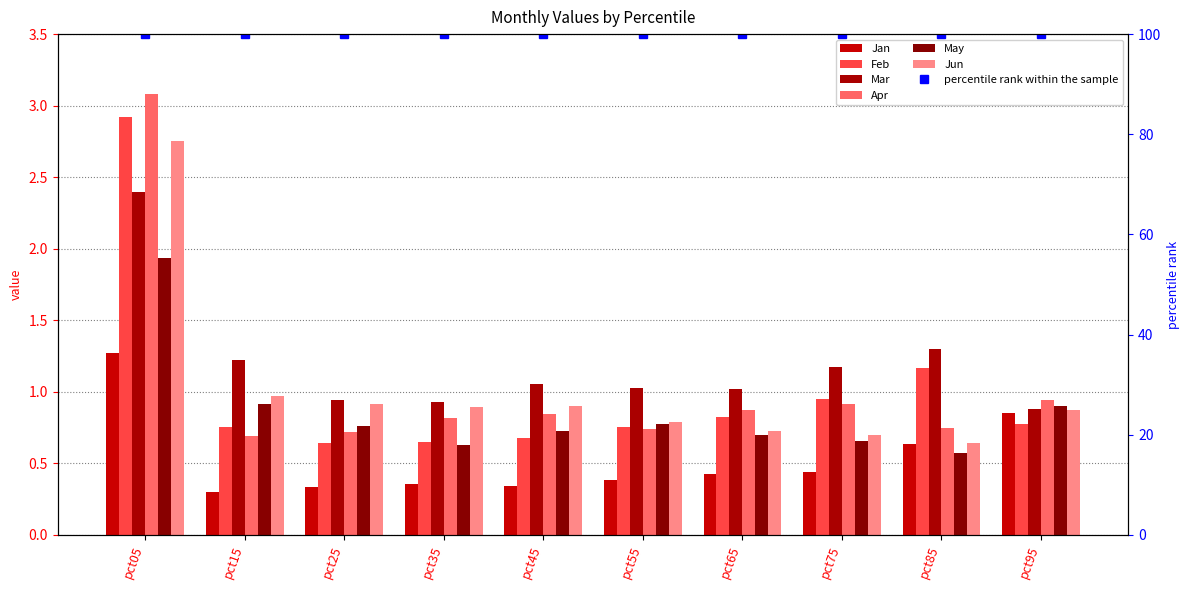

The value of Apr at pct35 is 0.8. True or false?

True